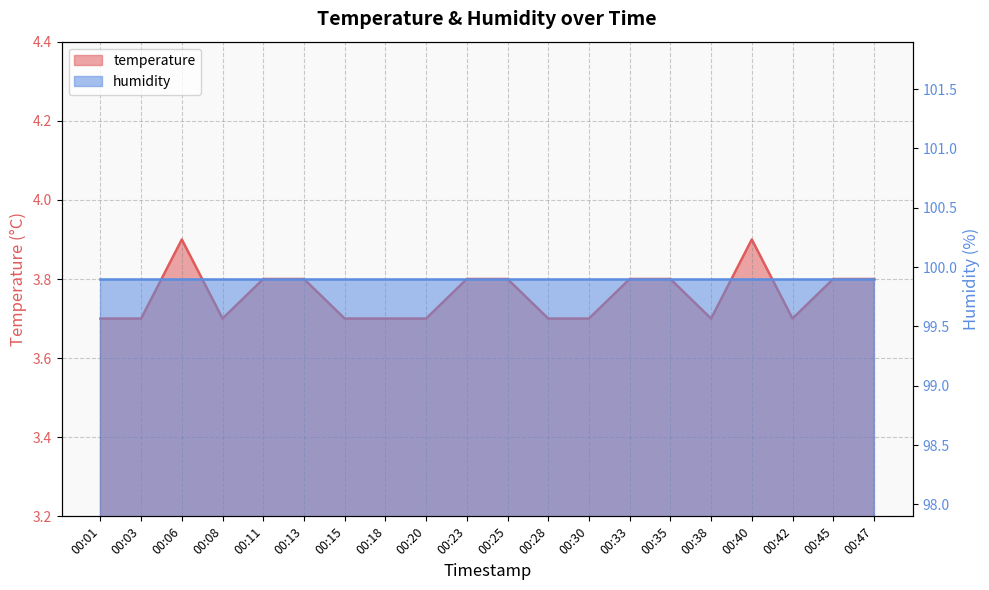

Reading left to right, transcribe all the data shown in this chart.

3.7	3.7	3.9	3.7	3.8	3.8	3.7	3.7	3.7	3.8	3.8	3.7	3.7	3.8	3.8	3.7	3.9	3.7	3.8	3.8